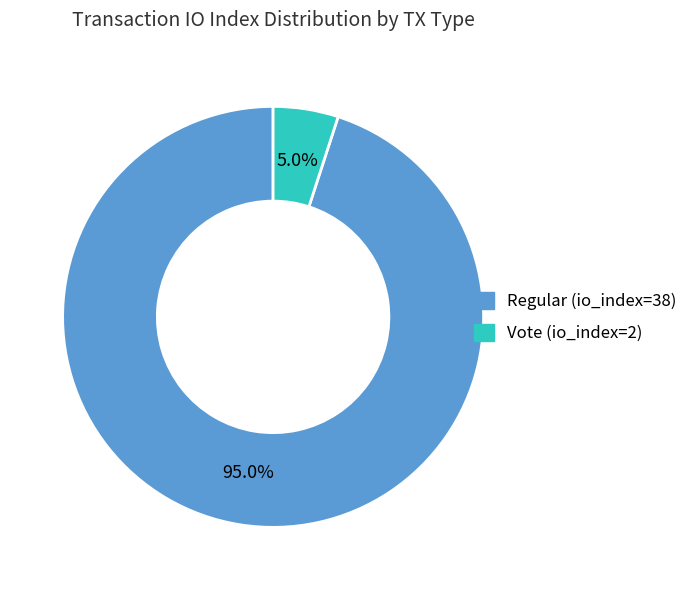

True or false: Regular (io_index=38) accounts for 82% of the total.

False